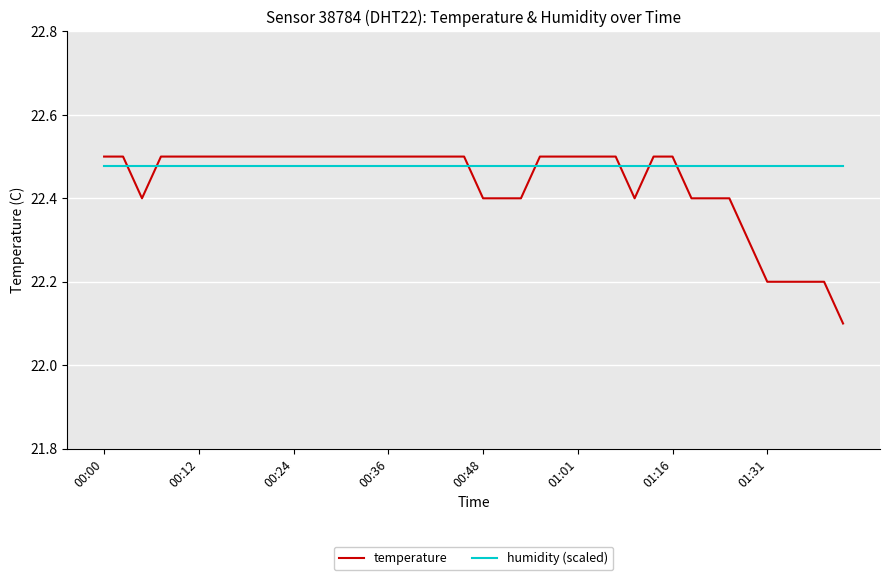

List the series in order of their overall mean, lowest first.

temperature, humidity (scaled)